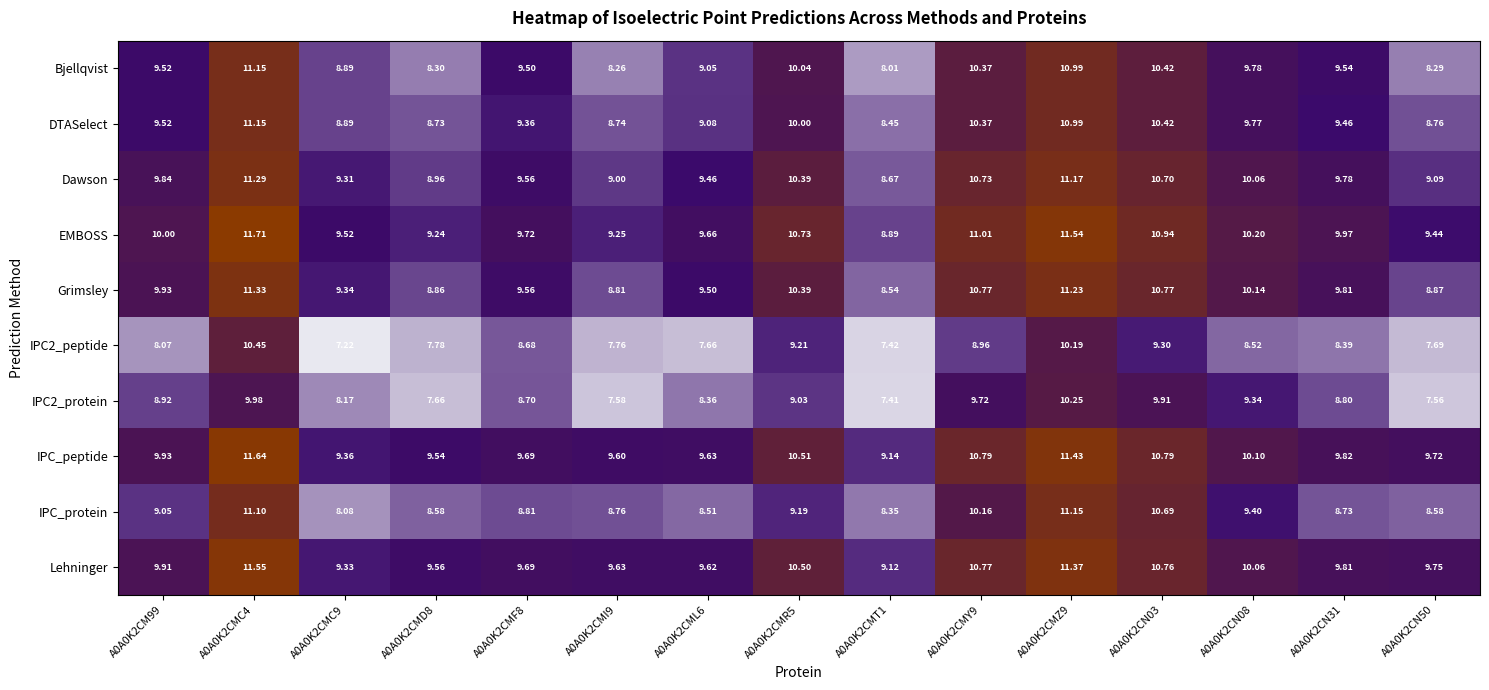

Which series changed the most between A0A0K2CMD8 and A0A0K2CN50?

EMBOSS